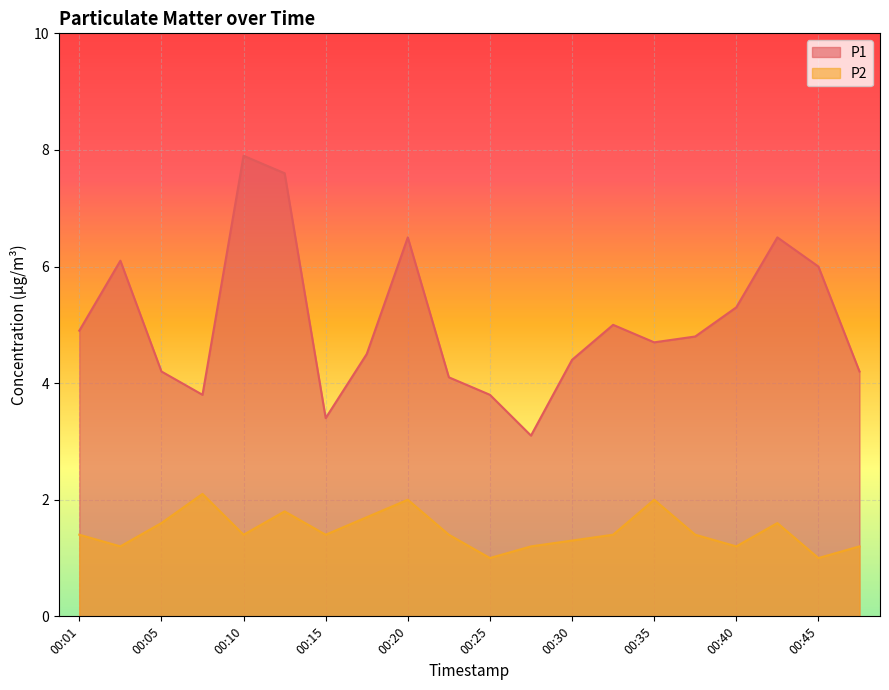

What is the approximate value of P1 at 00:15?

3.4